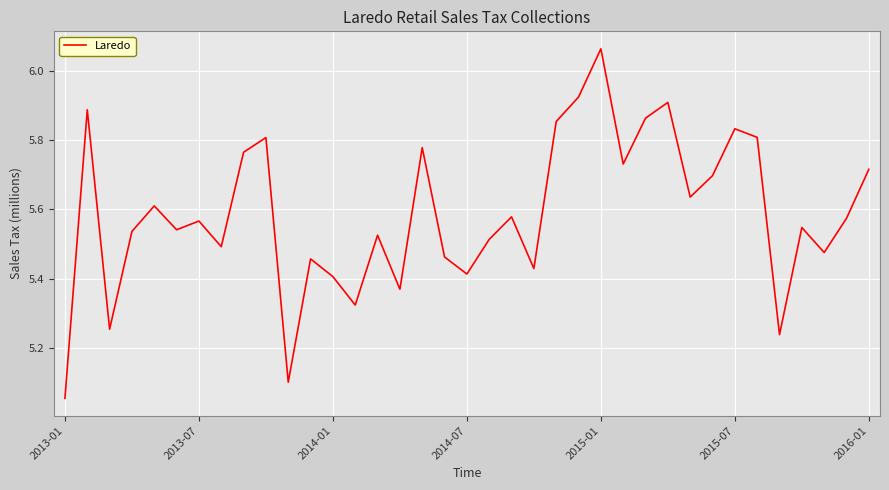

True or false: the data has more than 0 interior local peaks.

True